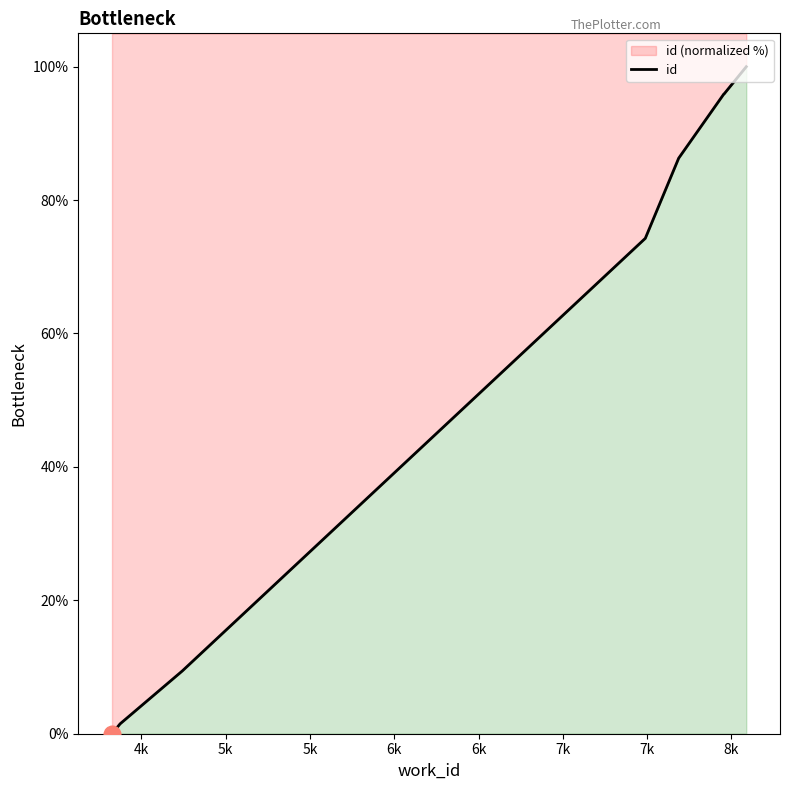

Which category has the highest value across all series?

8k